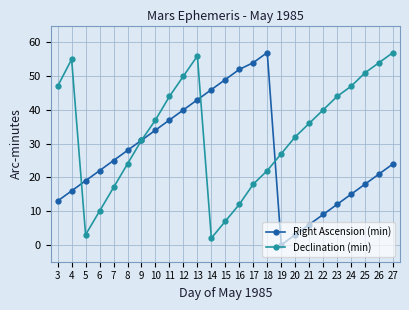

Which category has the lowest value in the Right Ascension (min) series?

19